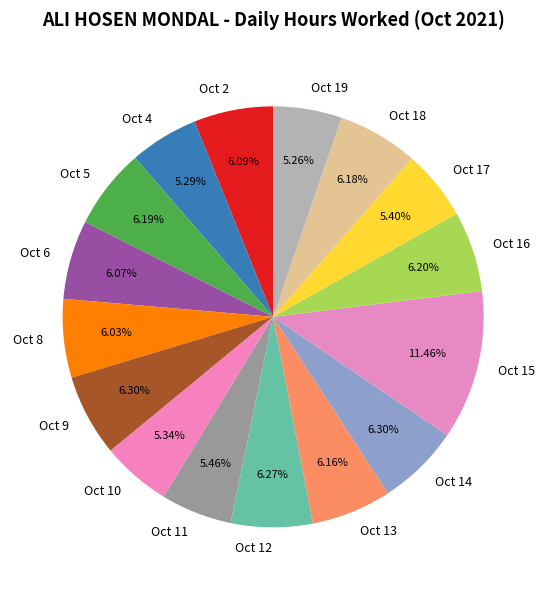

True or false: Oct 6 accounts for 15% of the total.

False